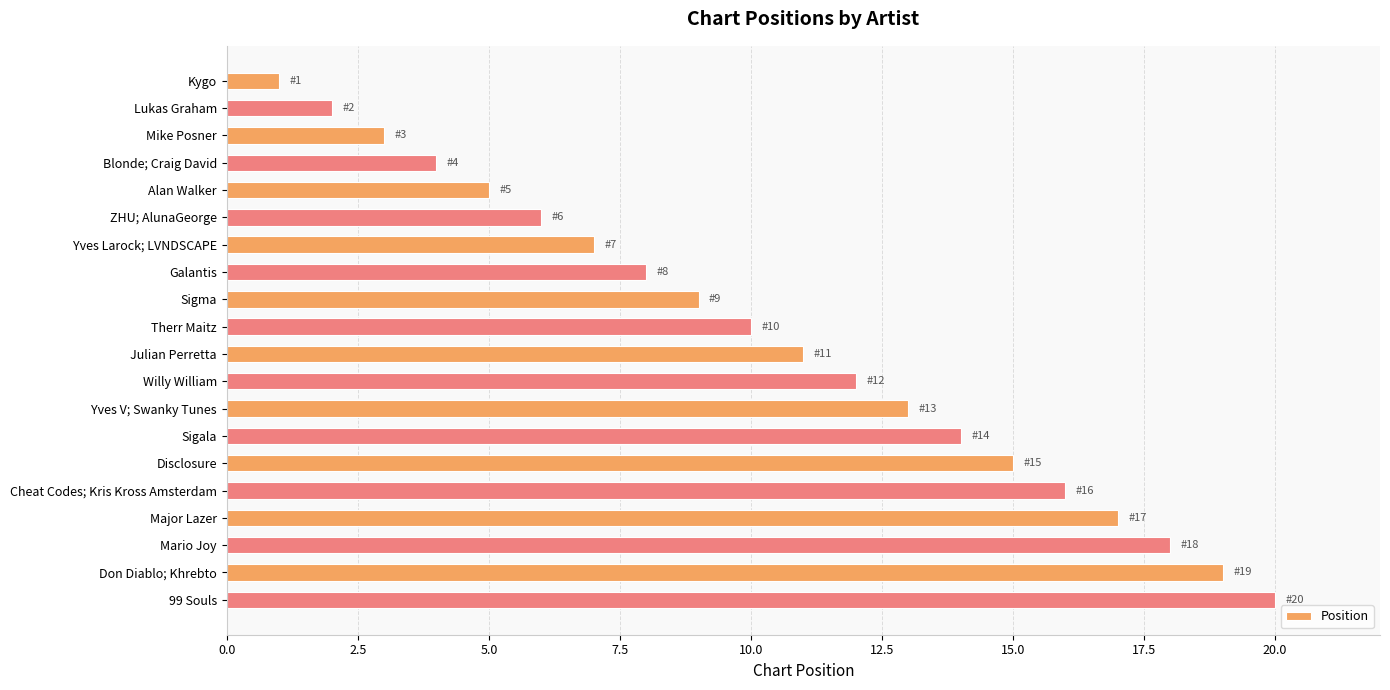

Does the chart contain any negative values?

No